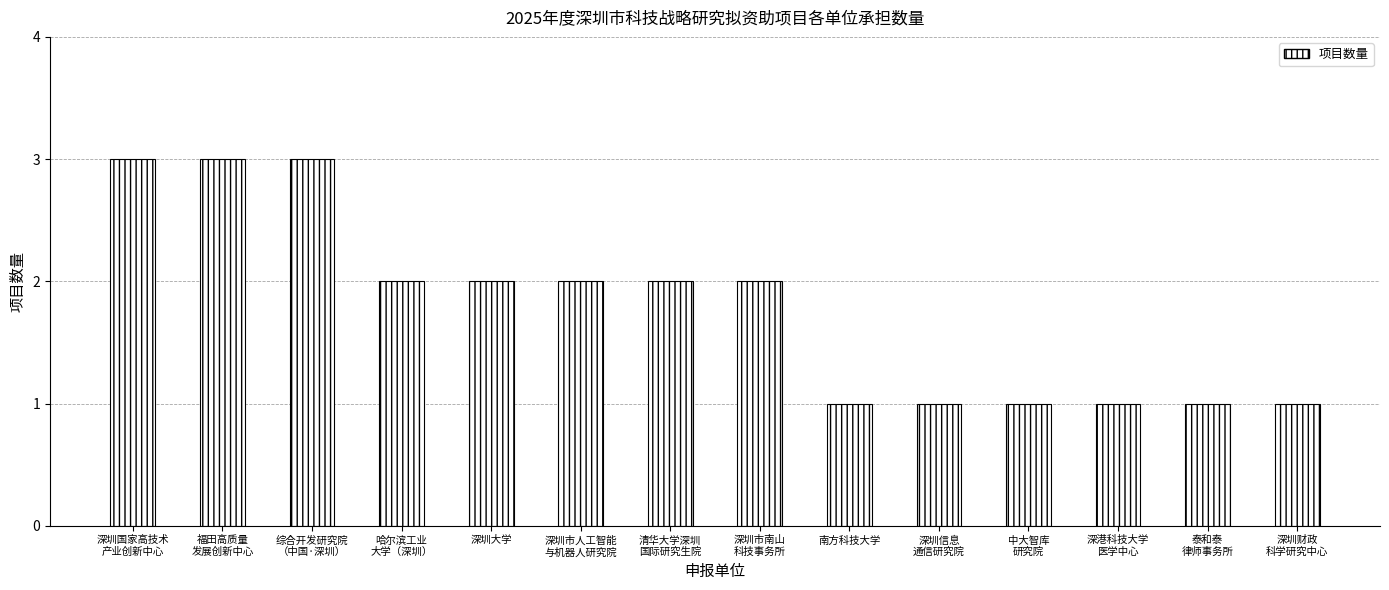

What is the difference between the second highest and minimum values?

2